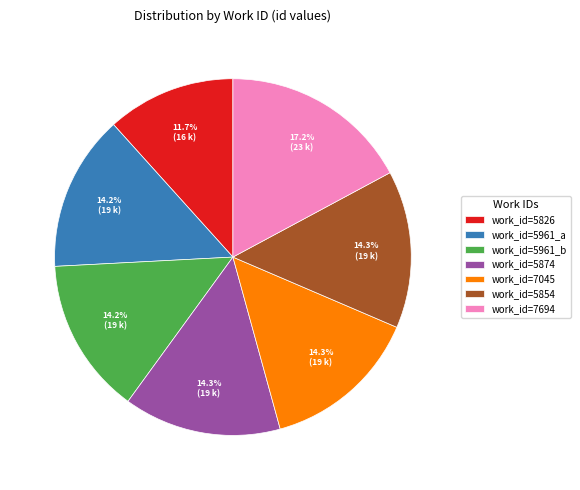

How many slices are in this pie chart?

7